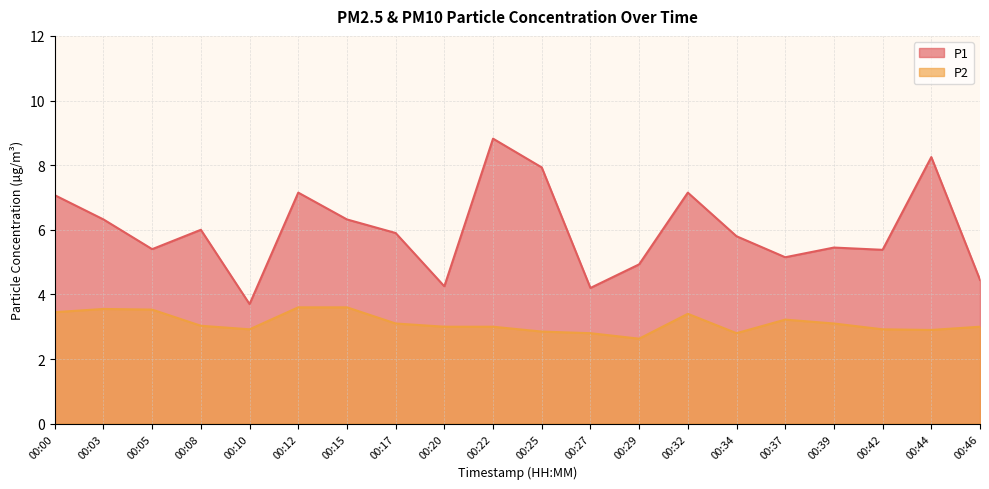

At how many categories does at least one series exceed 4?

19